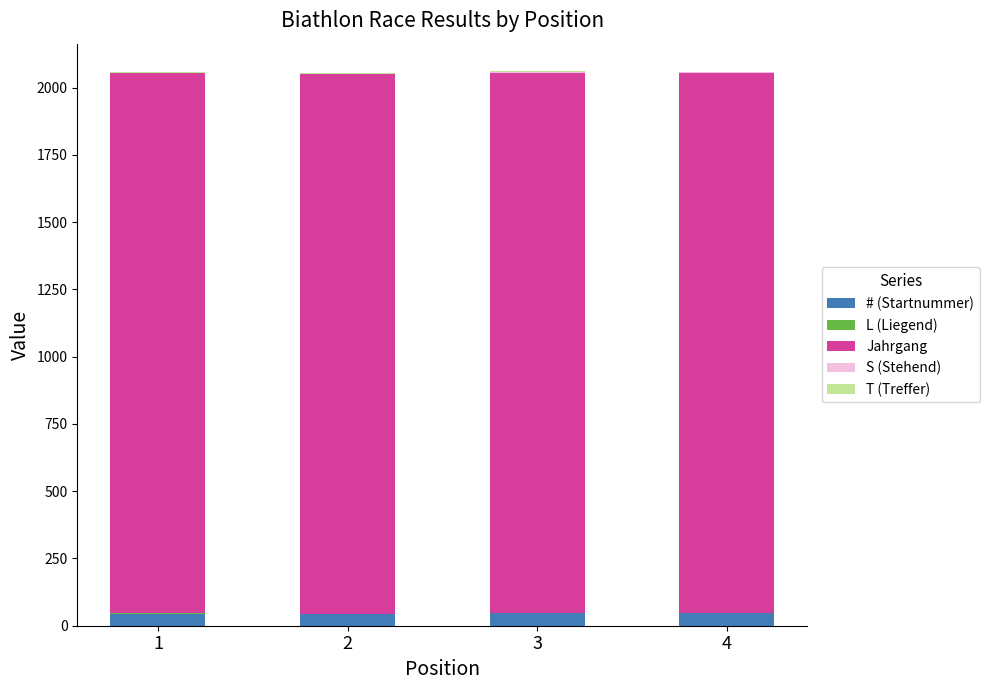

Count the number of data series in this chart.

5